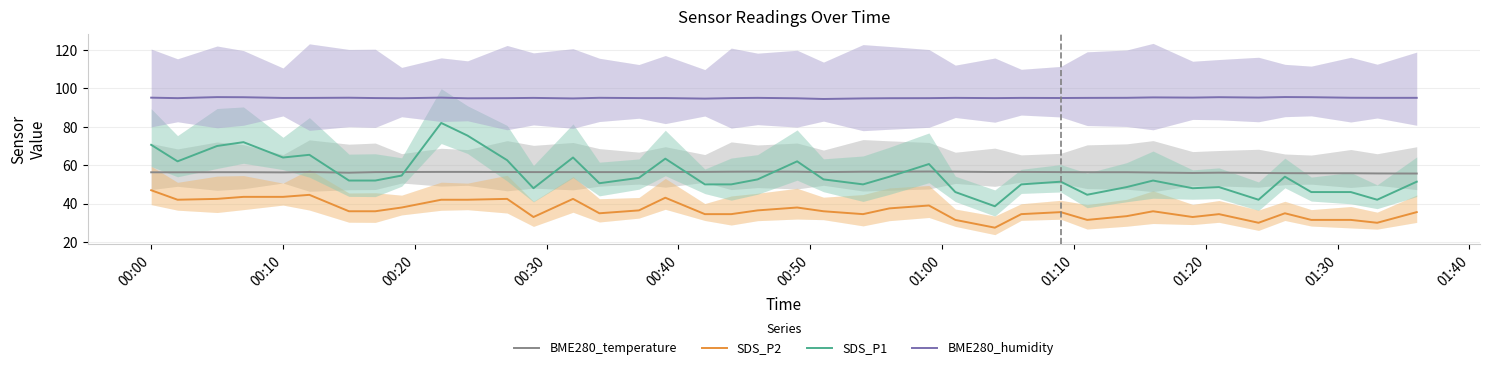

What is the highest value of the BME280_humidity series?

95.5